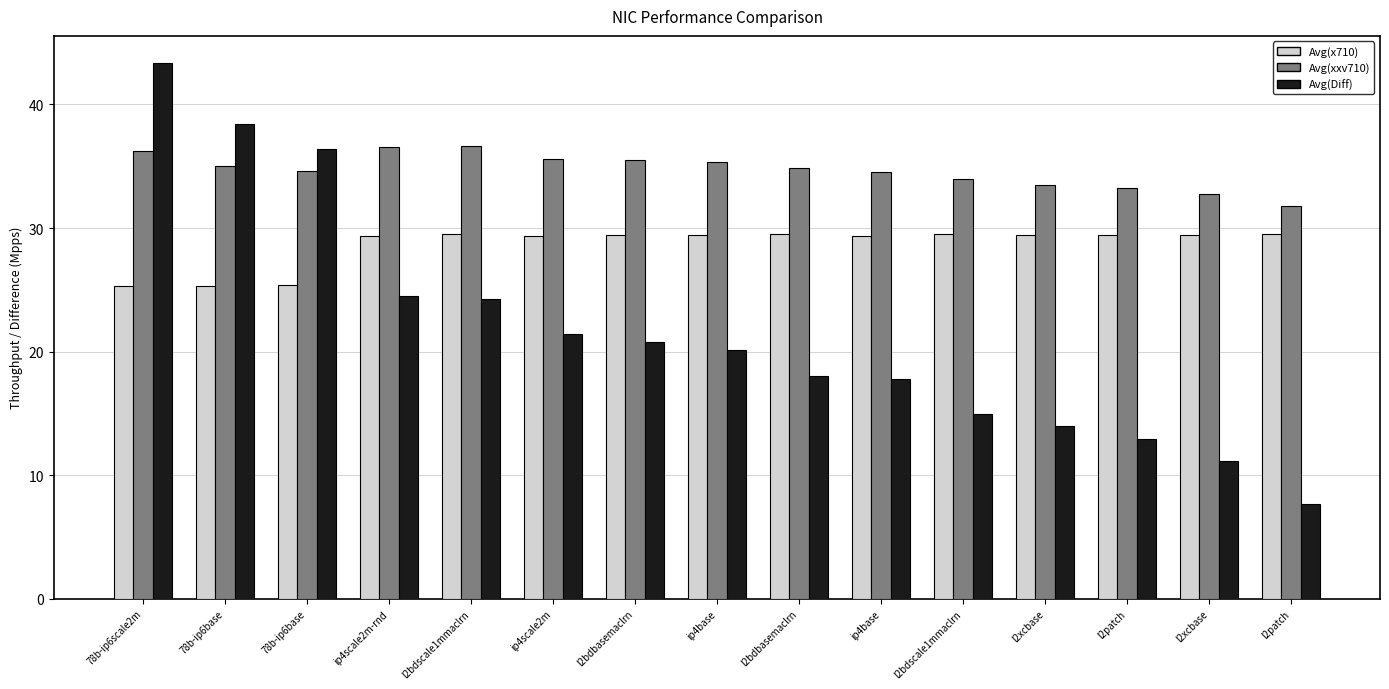

How many distinct data groups are displayed?

3